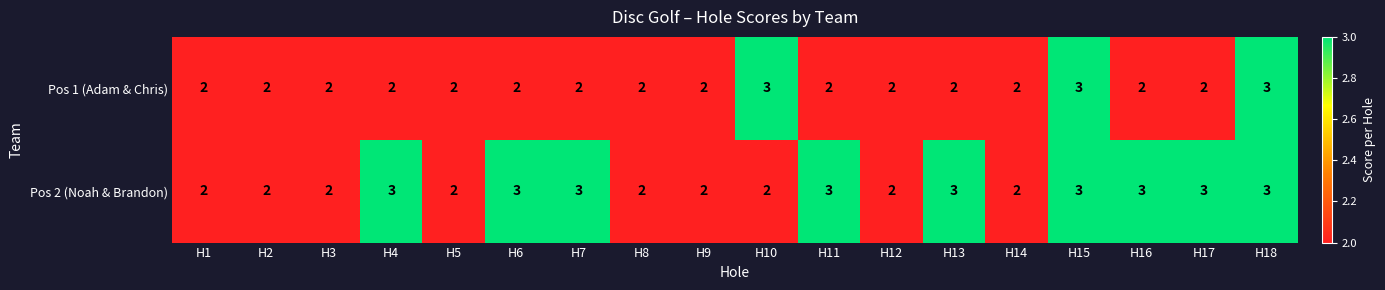

Is the value of Pos 1 (Adam & Chris) at H13 greater than the value of Pos 2 (Noah & Brandon) at H7?

No